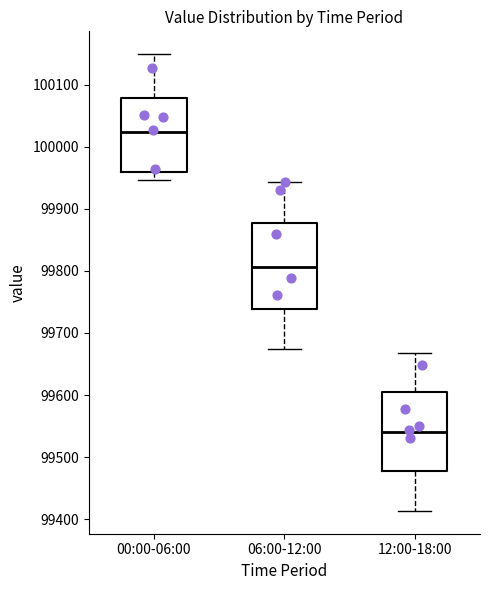

Comparing the boxes themselves (not the whiskers), which one is the tallest?

06:00-12:00